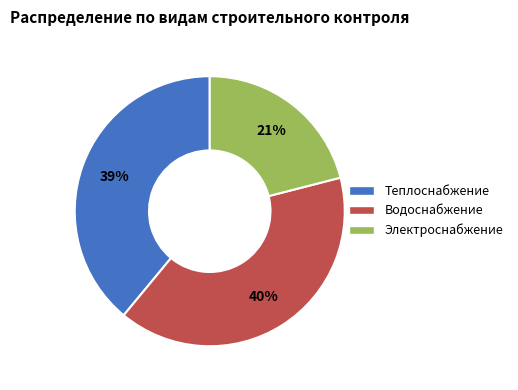

Is the sum of Электроснабжение and Водоснабжение greater than half?

Yes